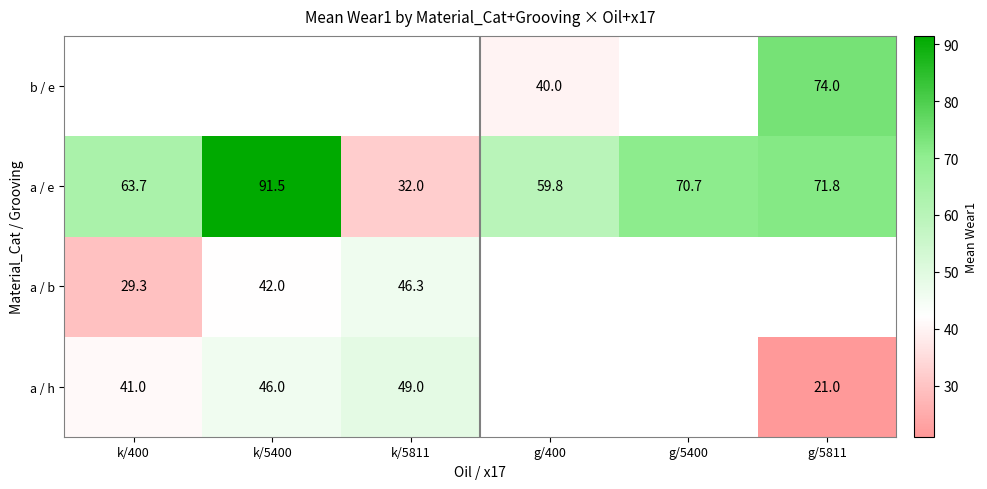

What is the sum of all a / e values?

389.5